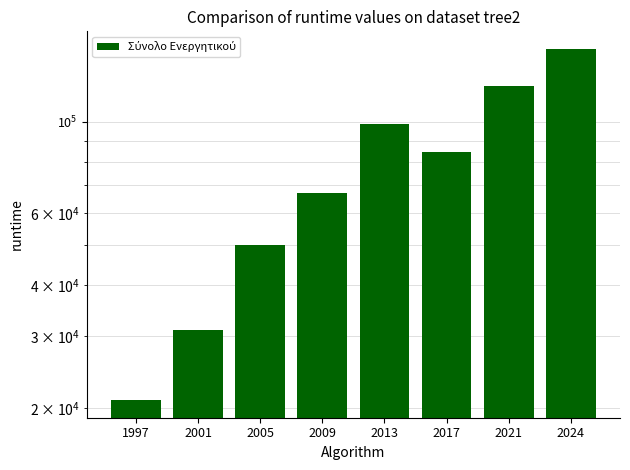

Read the value at 2005.

50000.9